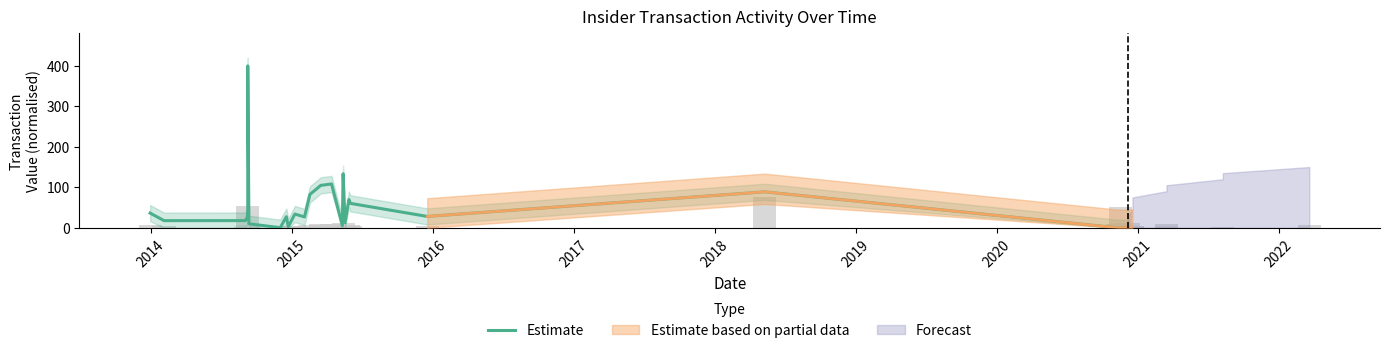

Reading left to right, transcribe all the data shown in this chart.

36.4	17.7	17.8	27.2	44.4	400.0	9.9	0.2	1.8	27.5	2.7	34.0	26.8	82.4	104.7	108.3	5.3	133.6	12.4	70.0	60.3	28.1	88.9	0.1	0.1	0.1	0.1	0.6	0.0	0.1